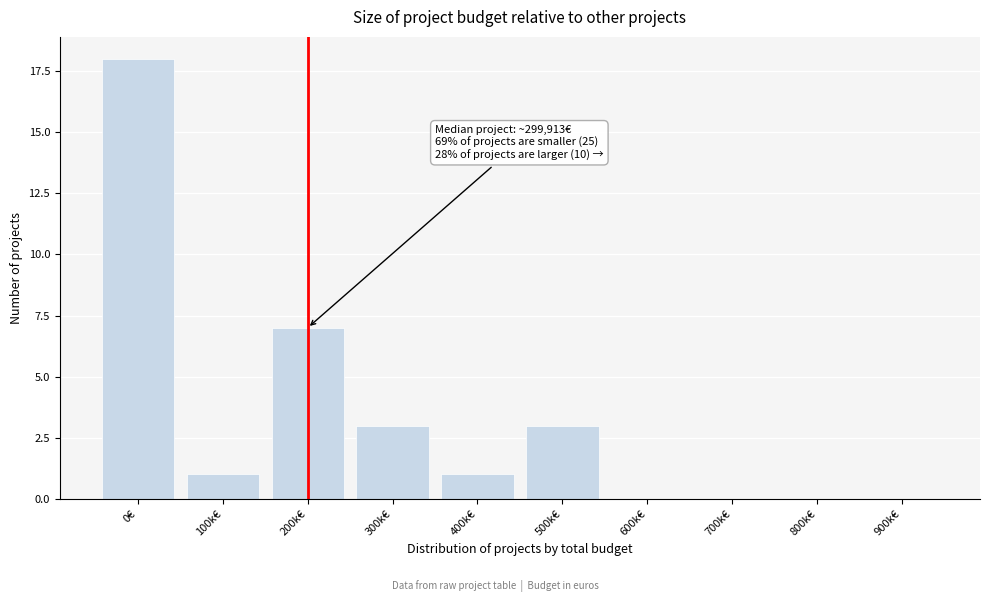

Reading right to left, transcribe all the data shown in this chart.

900k€=0	800k€=0	700k€=0	600k€=0	500k€=3	400k€=1	300k€=3	200k€=7	100k€=1	0€=18